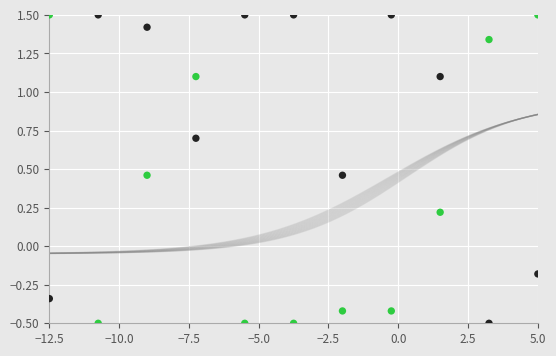

Across all data points, what is the range of X values (max minus min)?

17.5